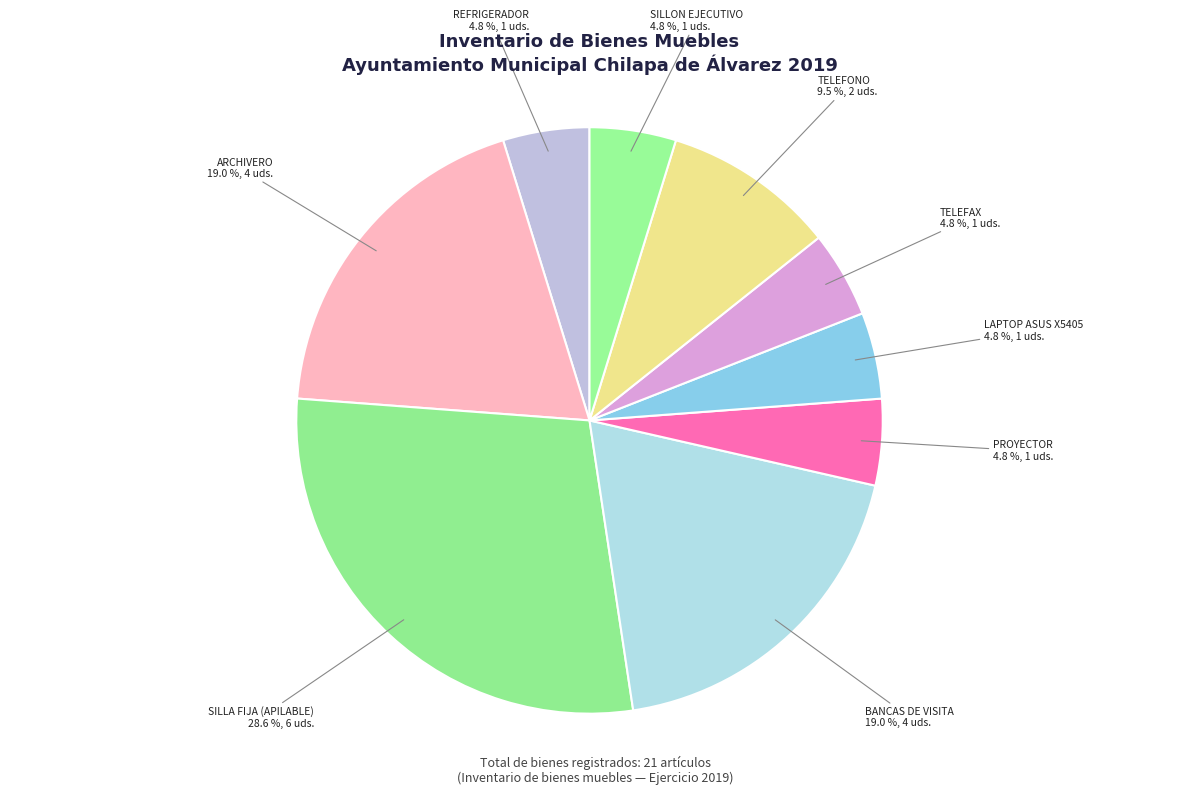

What is the total percentage of BANCAS DE VISITA and PROYECTOR?

23.8%